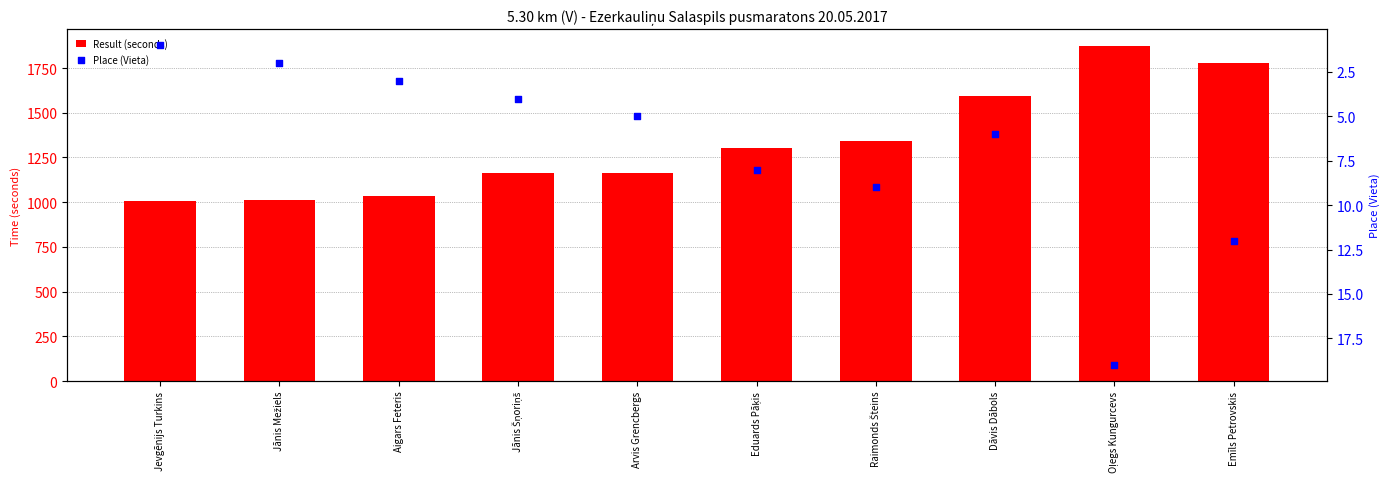

Which series has the largest total across all categories?

Result (seconds)